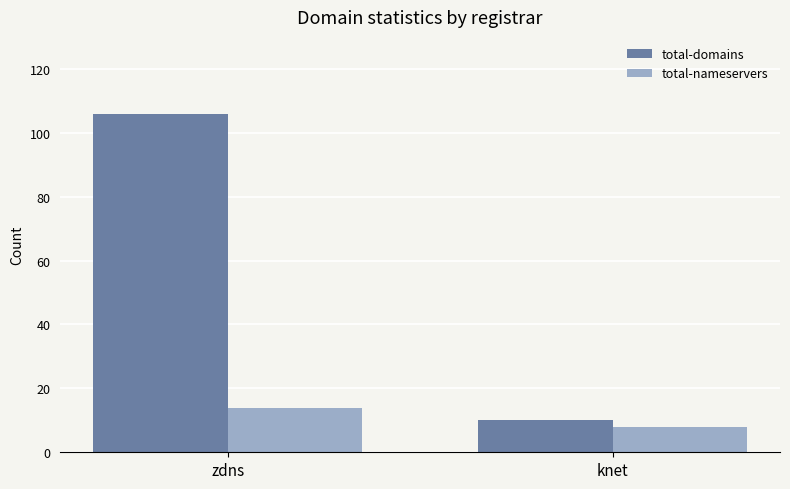

Reading left to right, extract all data points from this chart.

total-domains: zdns=106	knet=10
total-nameservers: zdns=14	knet=8